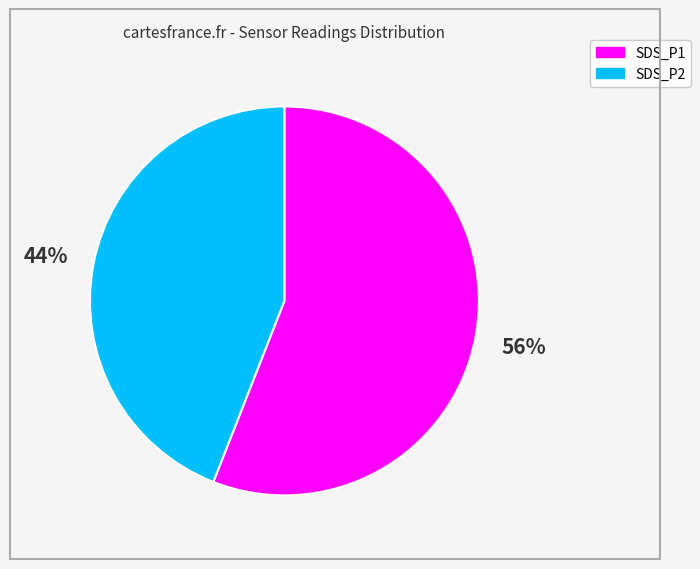

What percentage is the SDS_P2 slice, to the nearest percent?

44%